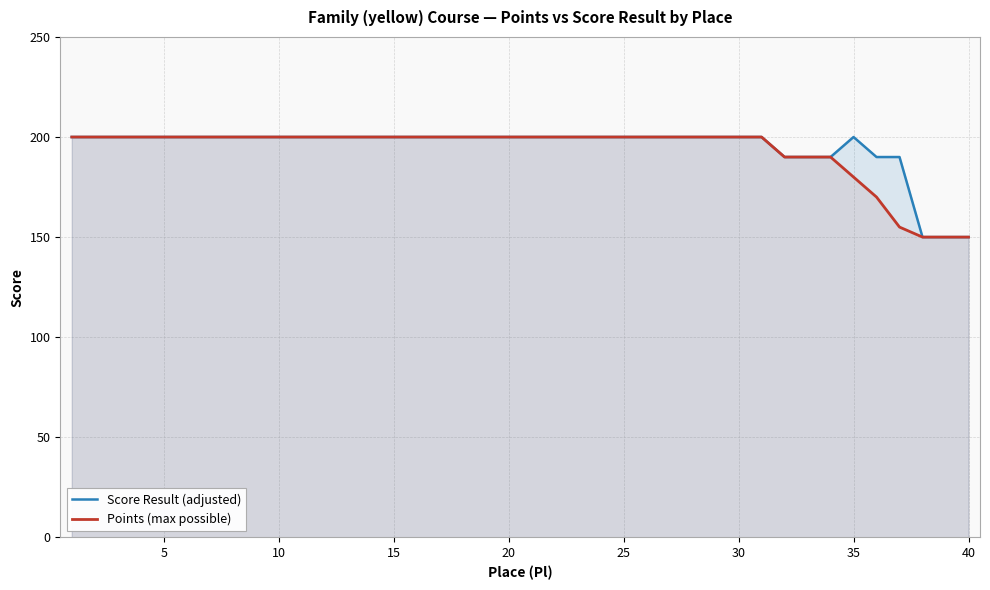

Read the Points (max possible) value at 10, to the nearest 5.

200